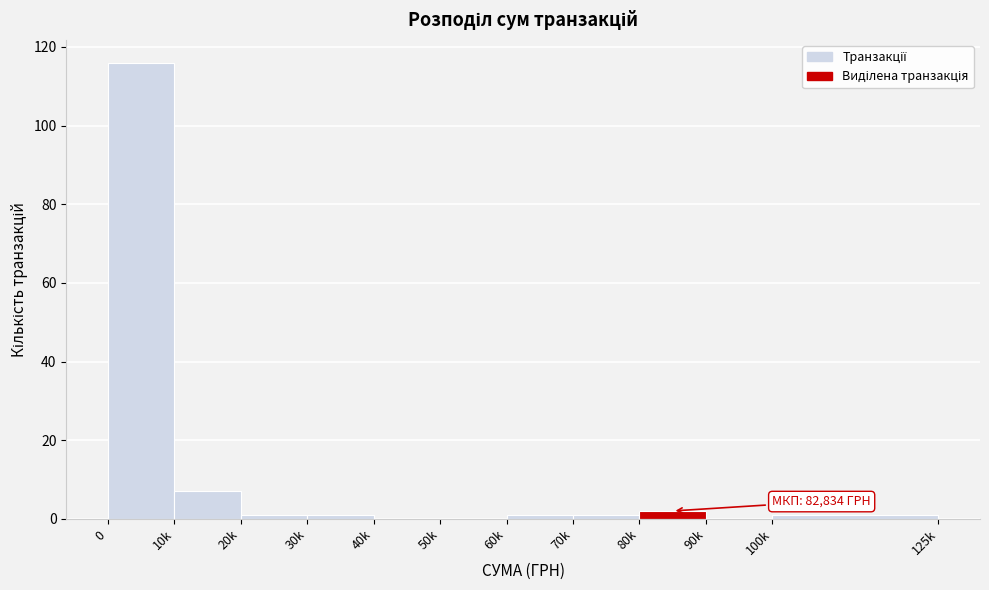

Reading left to right, what are all the values shown in this chart?

0=116	10k=7	20k=1	30k=1	40k=0	50k=0	60k=1	70k=1	80k=2	90k=0	100k=1